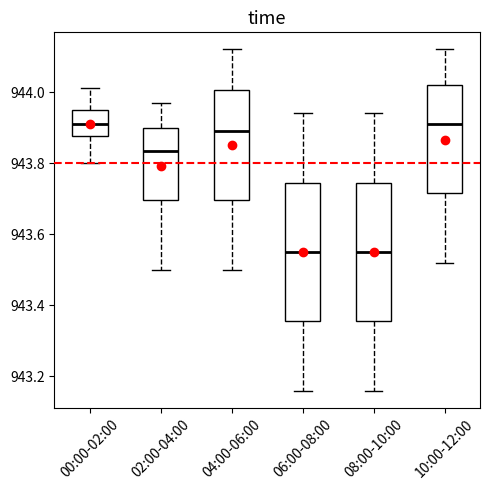

Reading left to right, read every box against the y-axis: the position of its median line, the range the box covers, and the ends of its whiskers. The values are not printed on the chart, so give them approximately, as read against the axis.

00:00-02:00: median 943.92, box 943.88 to 943.96, whiskers 943.80 to 944.02
02:00-04:00: median 943.84, box 943.70 to 943.90, whiskers 943.50 to 943.98
04:00-06:00: median 943.90, box 943.70 to 944.00, whiskers 943.50 to 944.12
06:00-08:00: median 943.56, box 943.36 to 943.74, whiskers 943.16 to 943.94
08:00-10:00: median 943.56, box 943.36 to 943.74, whiskers 943.16 to 943.94
10:00-12:00: median 943.92, box 943.72 to 944.02, whiskers 943.52 to 944.12